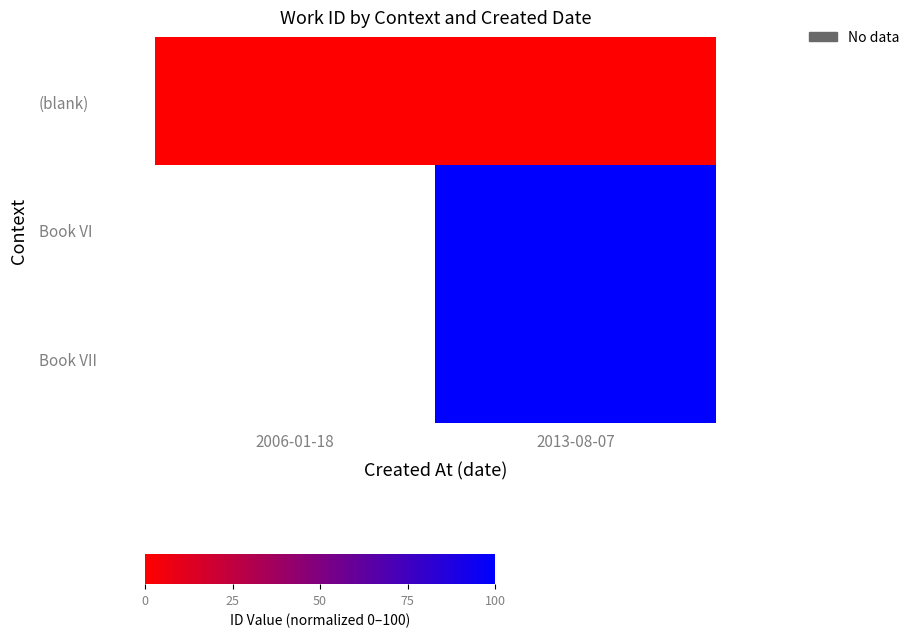

The value of Book VI at 2013-08-07 is 43.0. True or false?

False